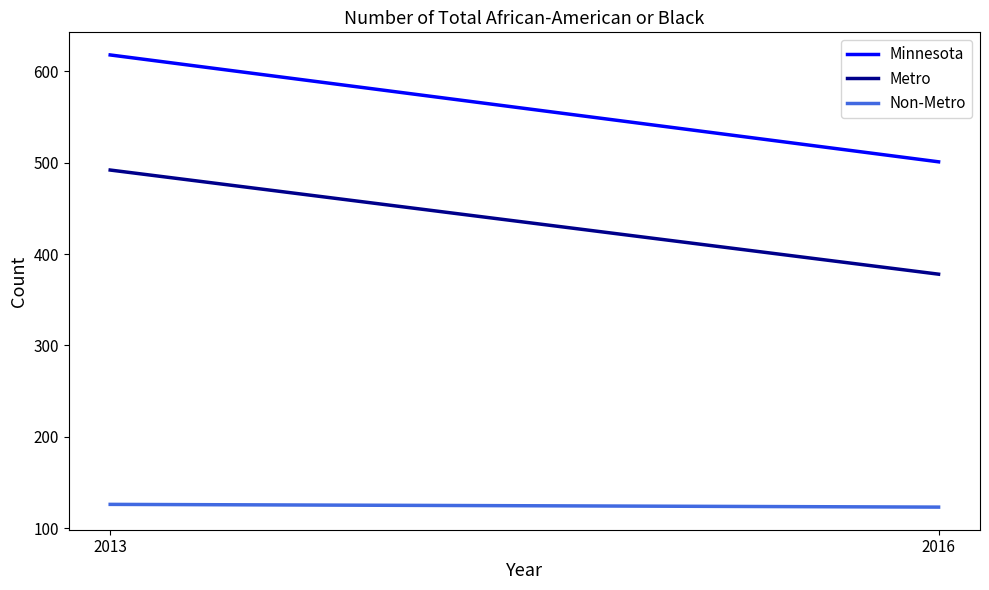

Count the number of data series in this chart.

3